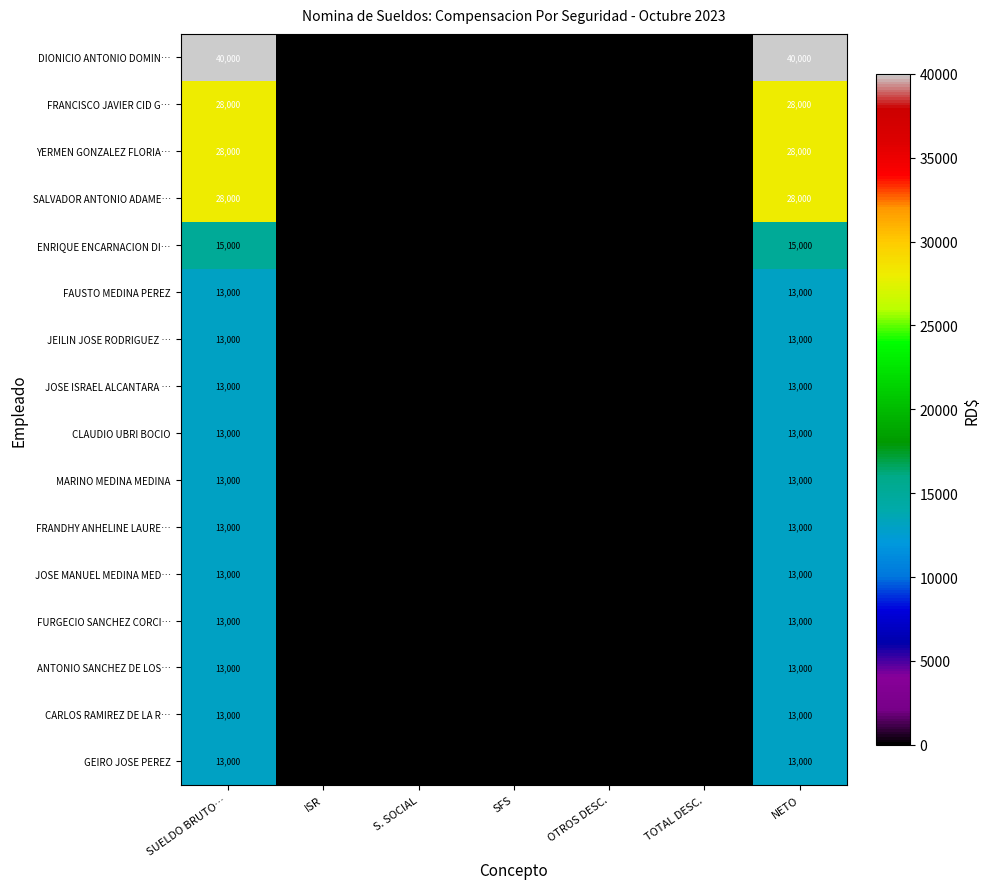

Which series changed the most between SUELDO BRUTO… and TOTAL DESC.?

DIONICIO ANTONIO DOMIN…